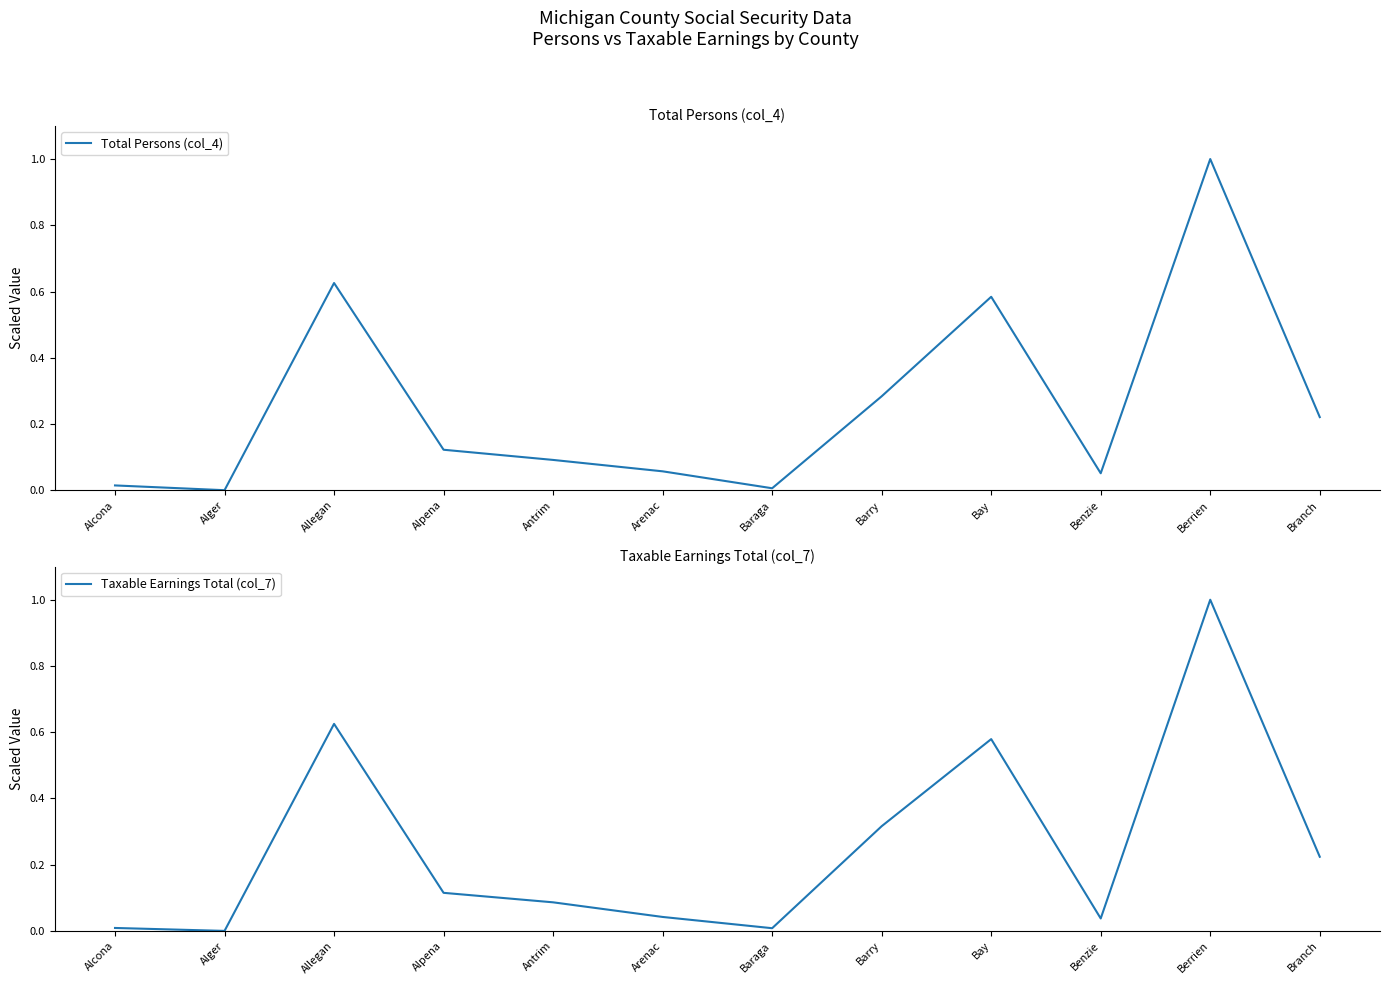

True or false: Taxable Earnings Total (col_7) has a value of 0.0 at Alcona.

True